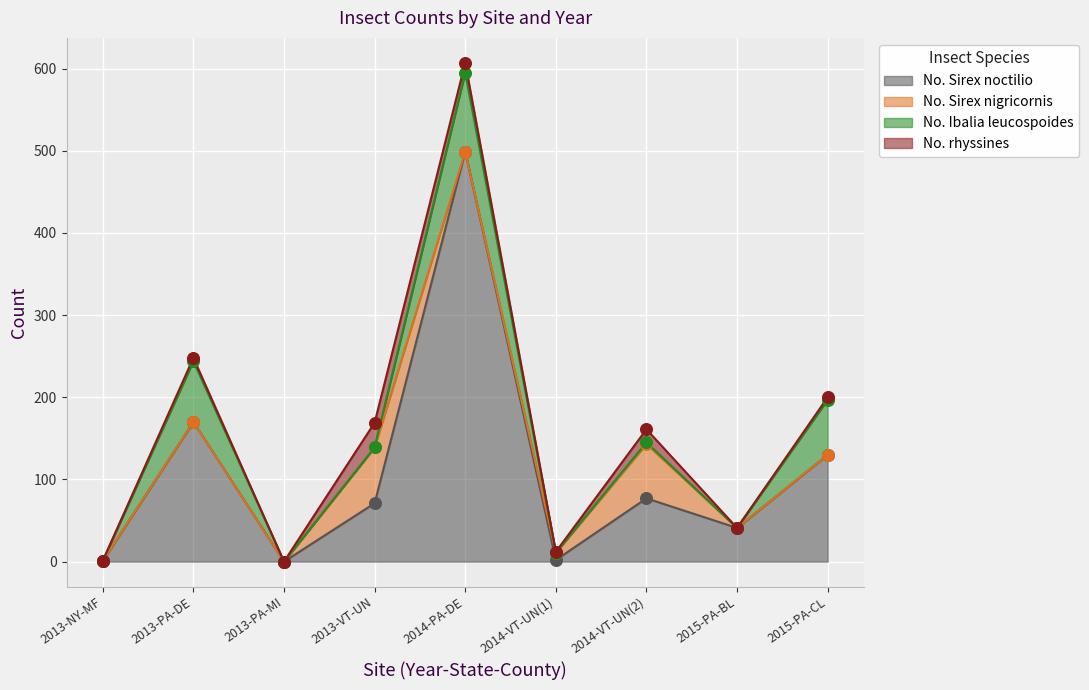

The No. Sirex noctilio series shows -186 at 2013-PA-MI. True or false?

False